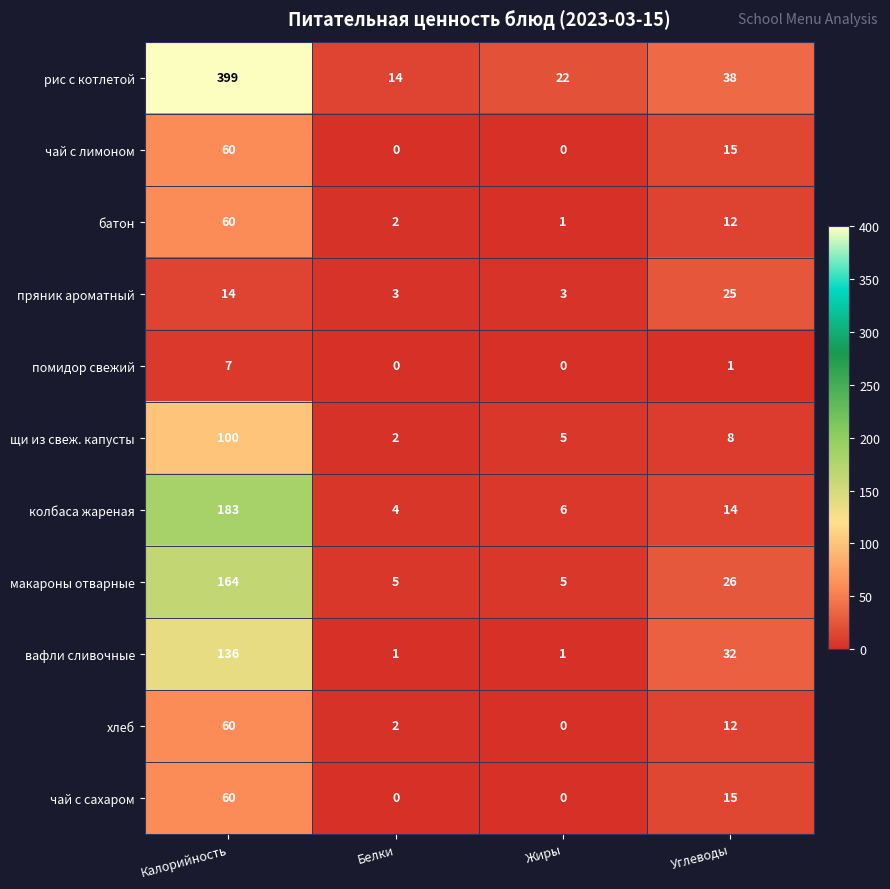

Is it true that чай с лимоном equals 0 at Жиры?

True